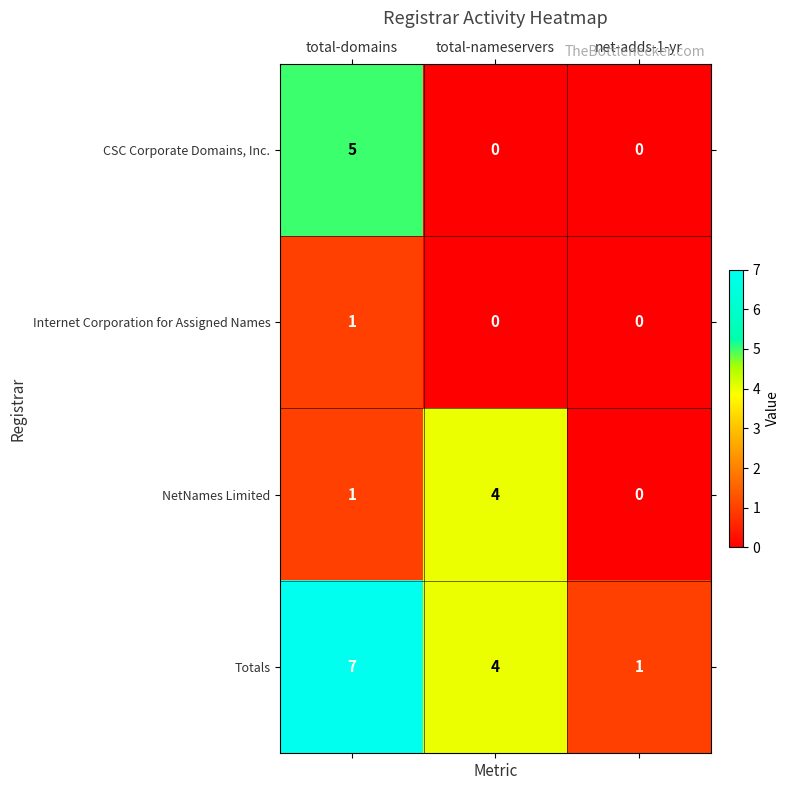

At which category is the sum across all series the highest?

total-domains